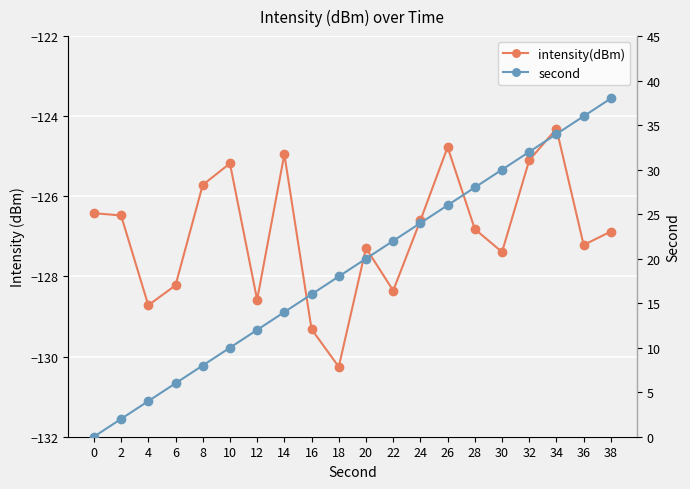

True or false: second and intensity(dBm) intersect in this chart.

False